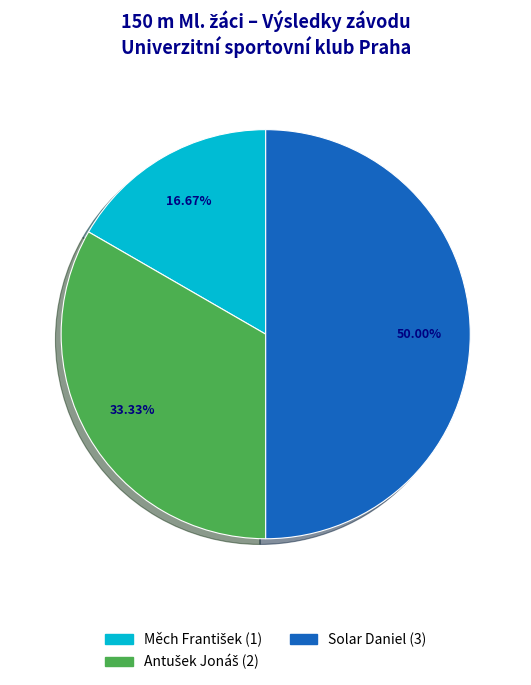

What is the largest slice in the pie chart?

Solar Daniel